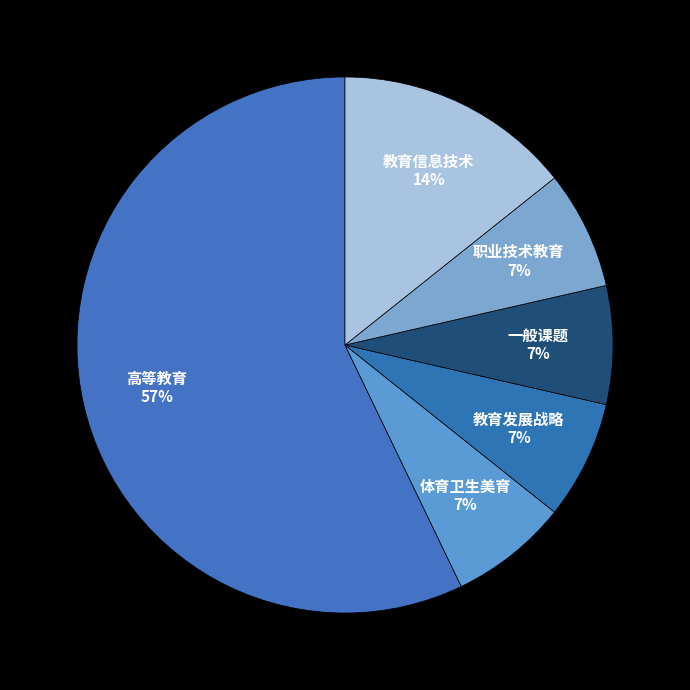

Does any single category account for the majority?

Yes